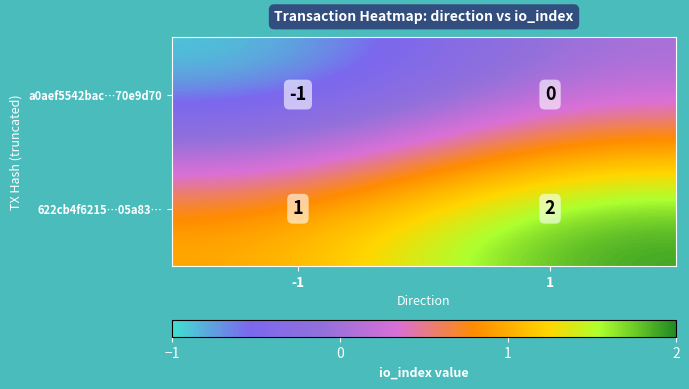

Which label corresponds to the largest value in the chart?

1